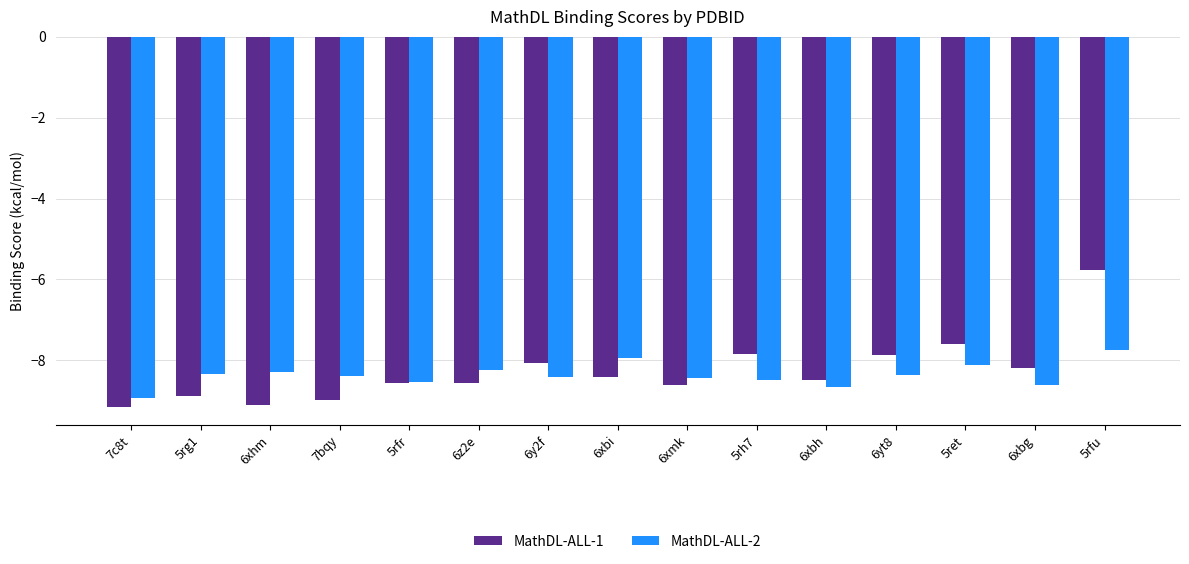

What is the minimum value for MathDL-ALL-1?

-9.1